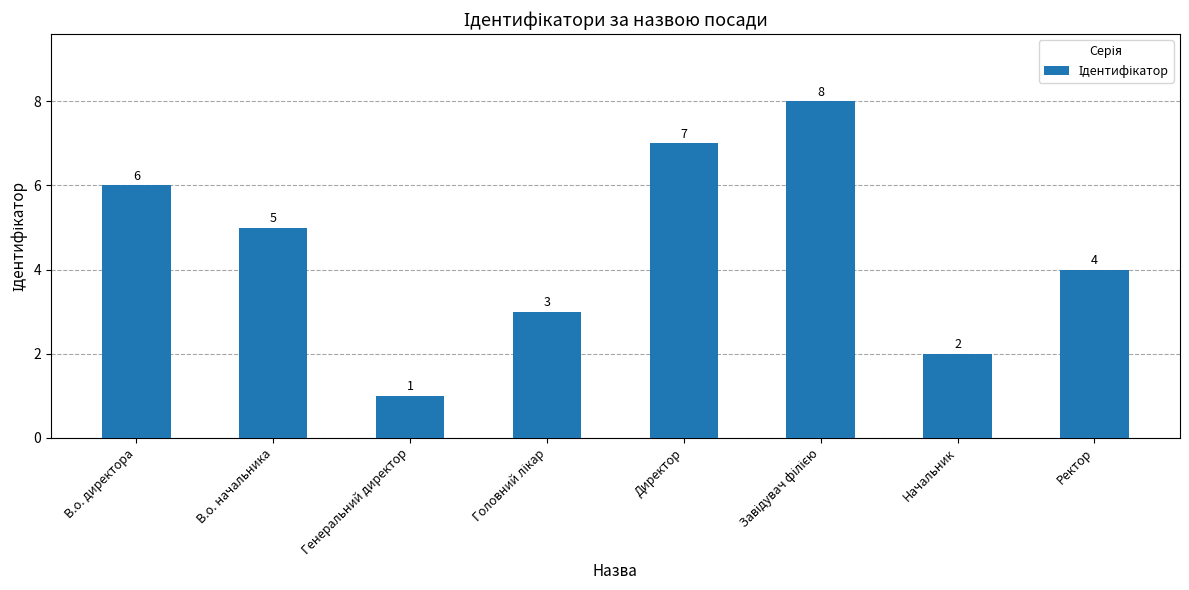

Does the chart contain any negative values?

No